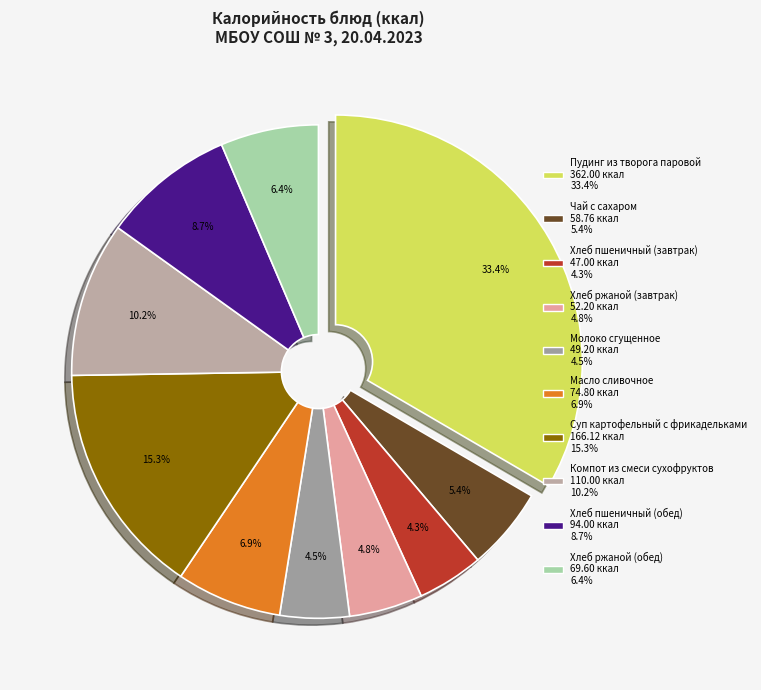

To the nearest percent, what is the combined percentage of Компот из смеси сухофруктов and Молоко сгущенное?

15%